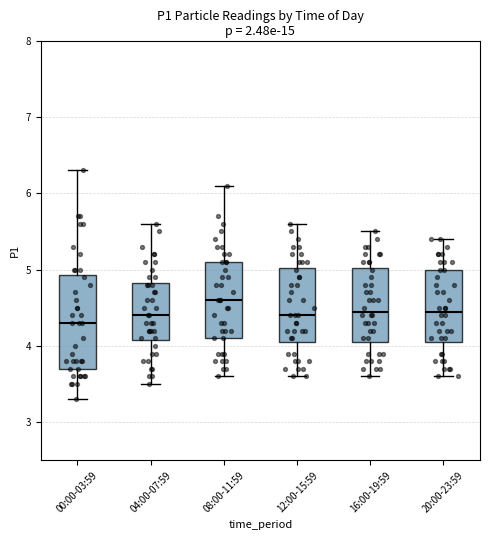

Which box is the tallest, from its lower edge to its upper edge?

00:00-03:59